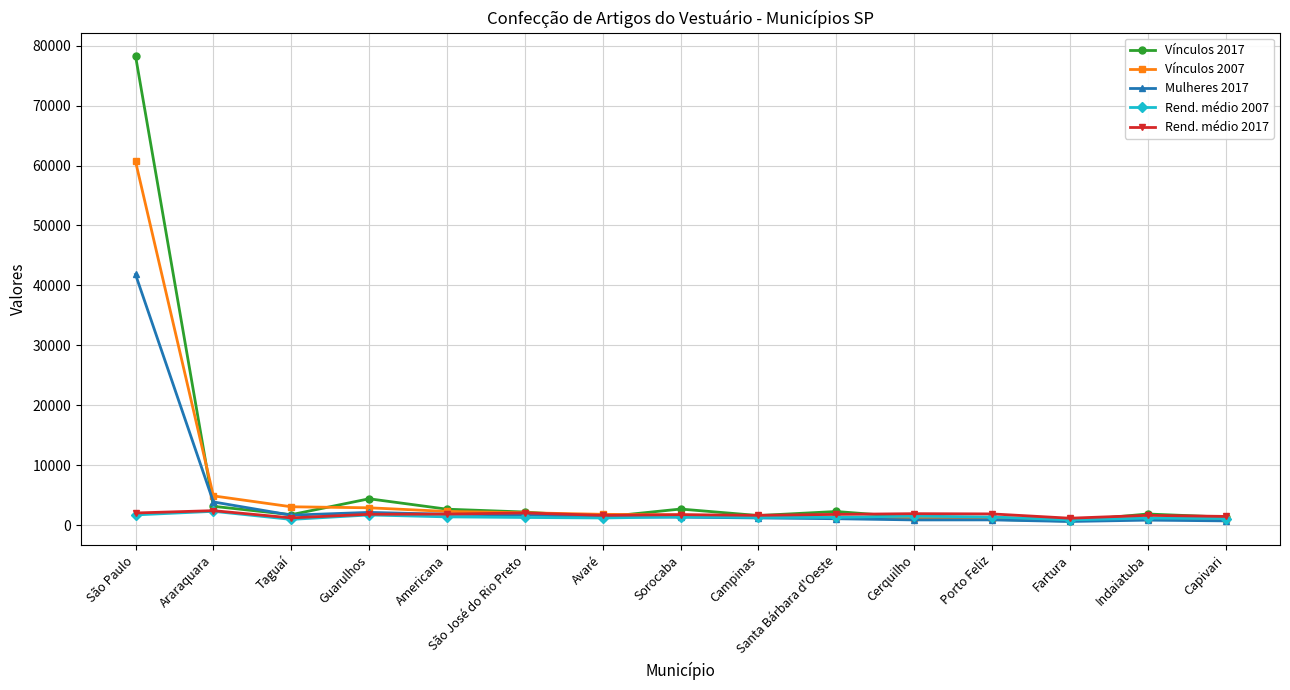

What is the difference between the maximum and minimum values in the Rend. médio 2007 series?

1425.6